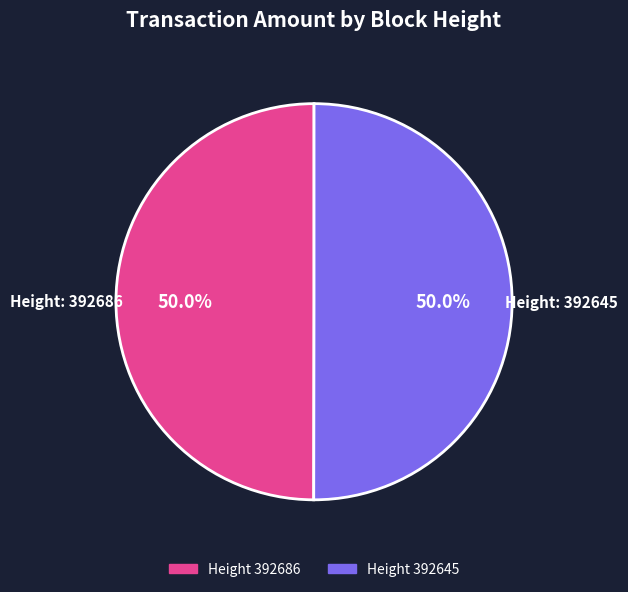

How many slices are in this pie chart?

2